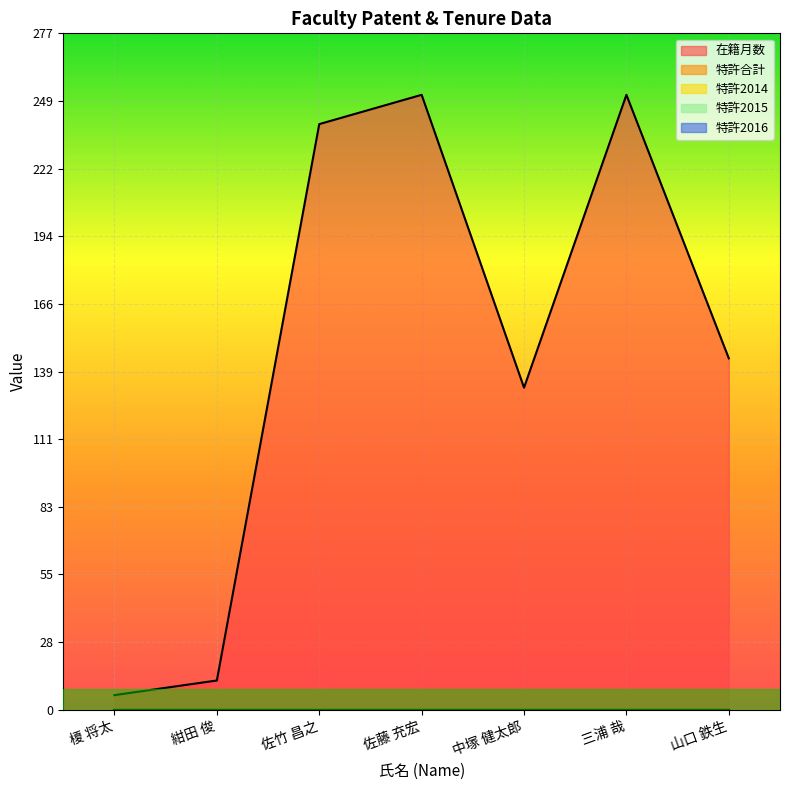

True or false: 特許2016 and 在籍月数 cross at least once.

False